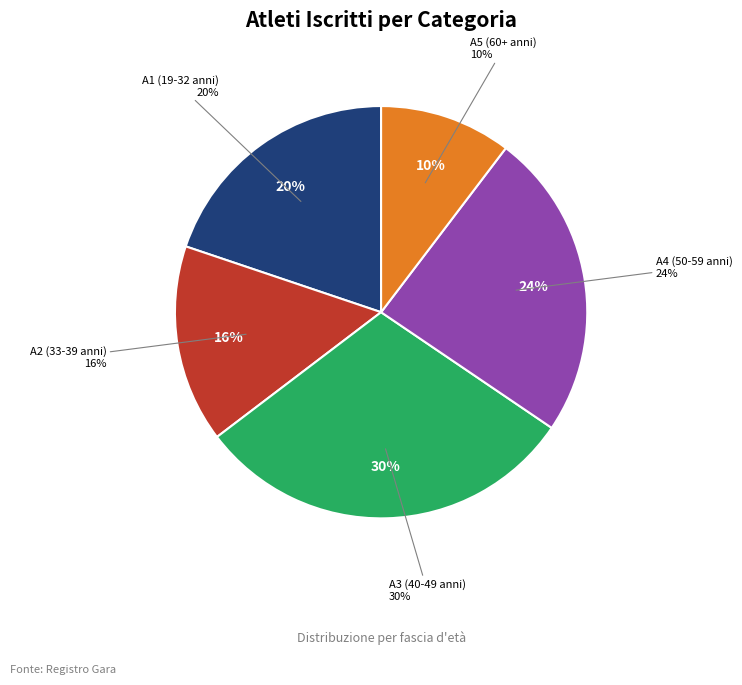

What percentage is the A1 (19-32 anni) slice, to the nearest percent?

20%